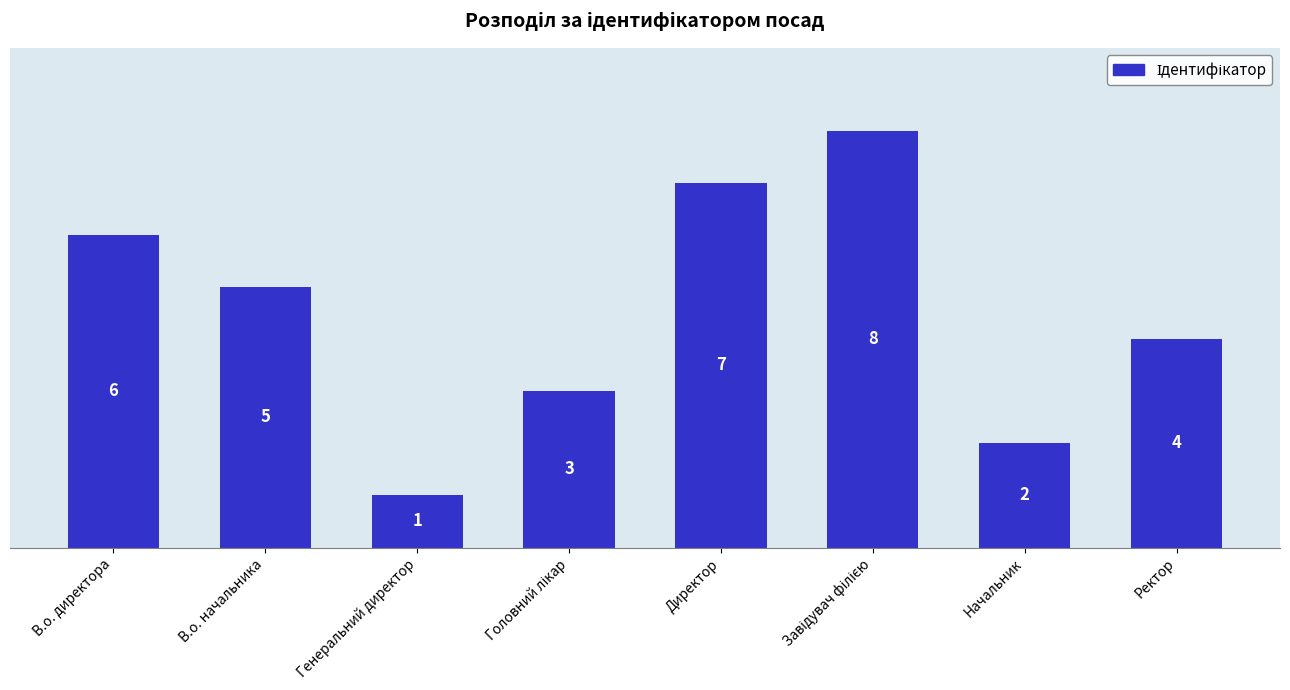

Count the number of data series in this chart.

1